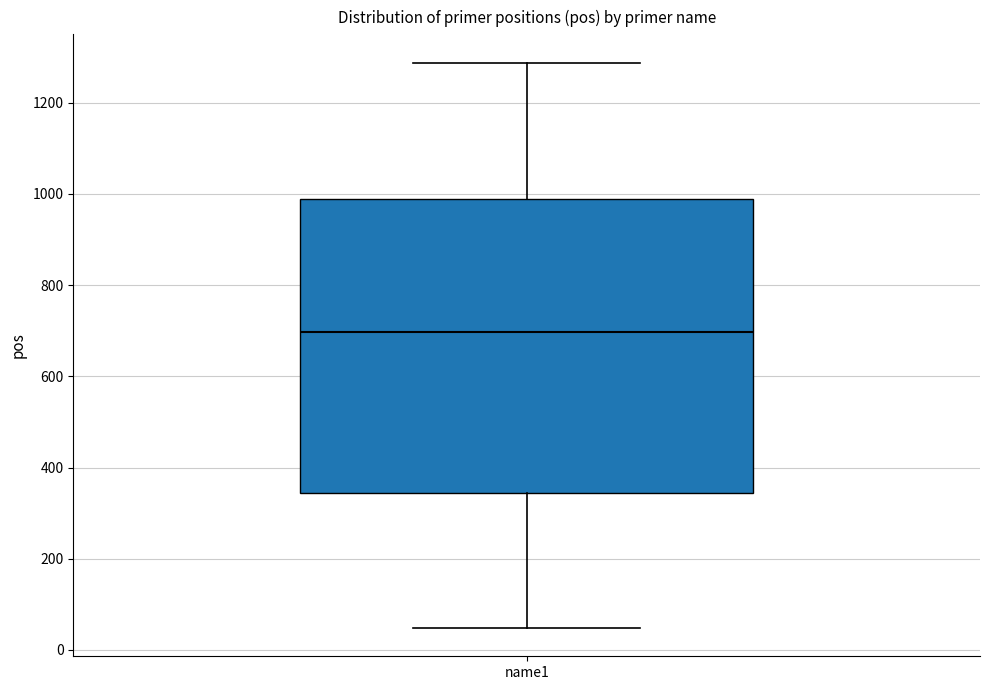

Where does the lower whisker of the box for name1 end on the y-axis? The values are not printed on the chart, so give them approximately, as read against the axis.

40